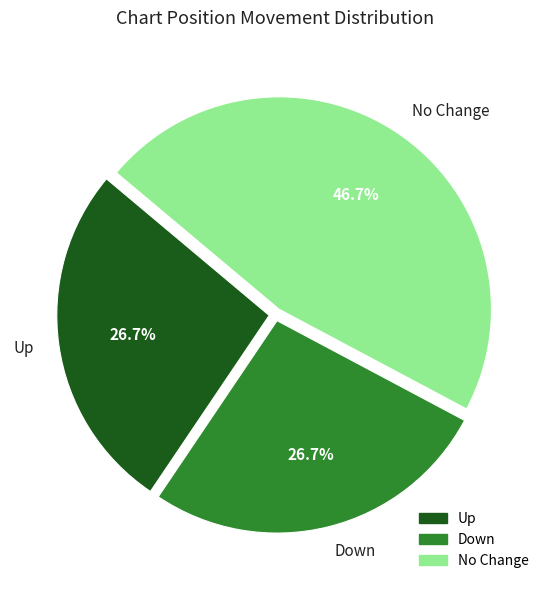

Between No Change and Up, which is larger?

No Change